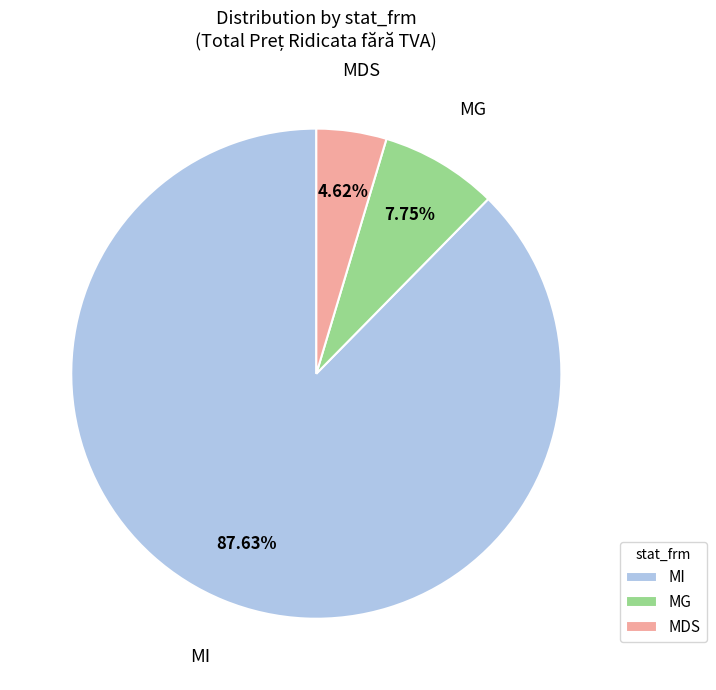

How many slices are in this pie chart?

3